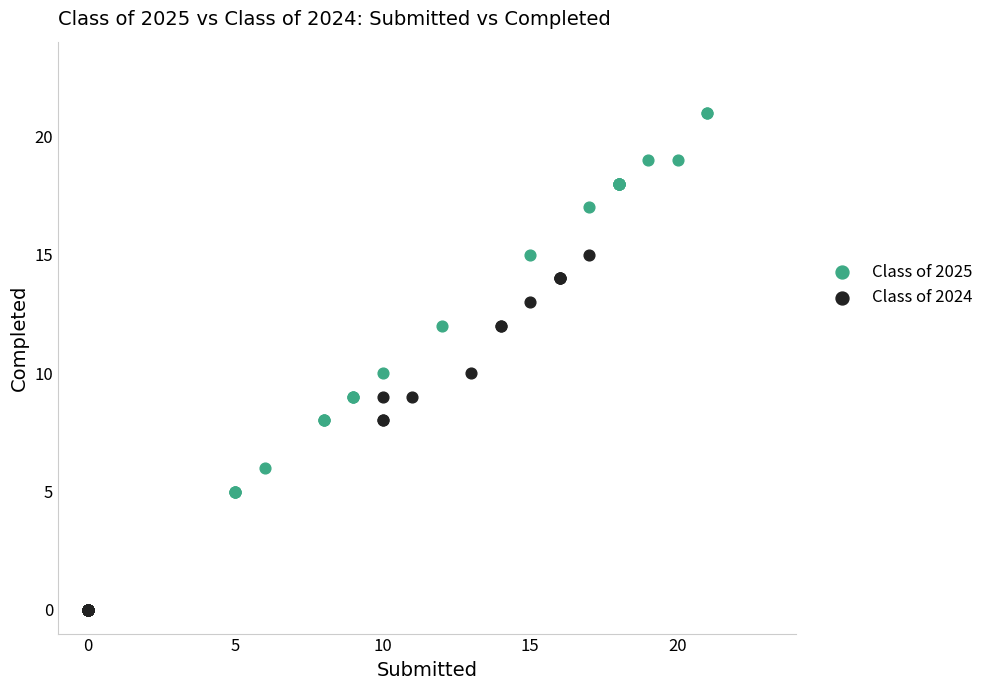

What are all the series names shown in the legend?

Class of 2025, Class of 2024